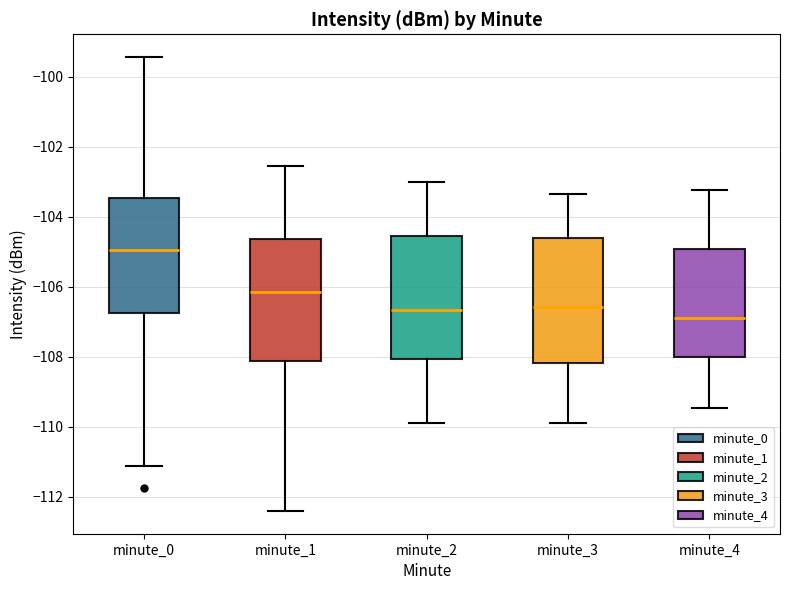

Reading left to right, transcribe this box plot: for each box, give where its median line is, the range the box spans, and where its two whiskers end, as read against the y-axis. The values are not printed on the chart, so give them approximately, as read against the axis.

minute_0: median -105.0, box -106.8 to -103.4, whiskers -111.2 to -99.4
minute_1: median -106.2, box -108.2 to -104.6, whiskers -112.4 to -102.6
minute_2: median -106.6, box -108.0 to -104.6, whiskers -110.0 to -103.0
minute_3: median -106.6, box -108.2 to -104.6, whiskers -110.0 to -103.4
minute_4: median -107.0, box -108.0 to -105.0, whiskers -109.4 to -103.2